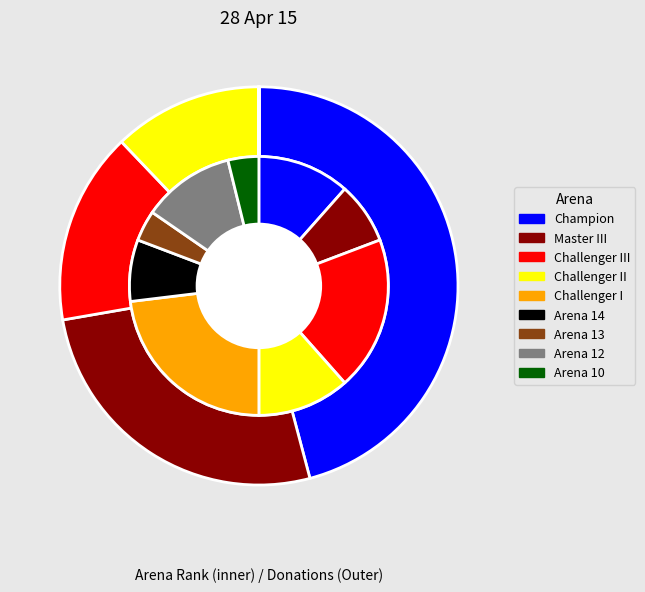

To the nearest percent, what portion does Master III represent?

8%